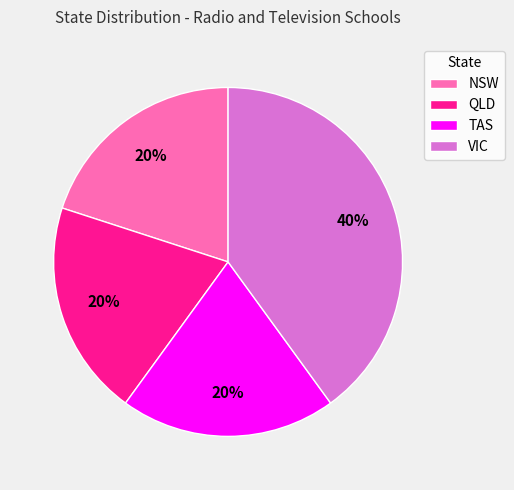

Which category has the biggest portion of the pie?

VIC